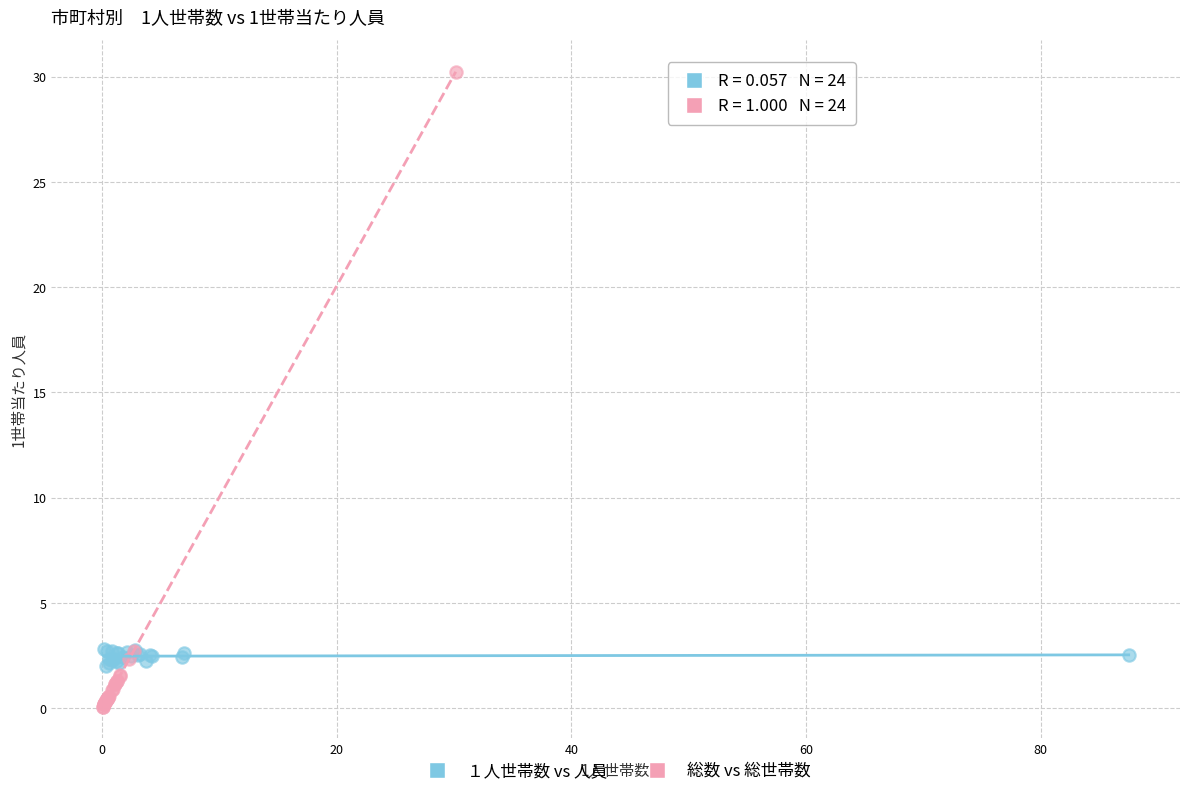

Which series contains the lowest Y value?

総数 vs 総世帯数